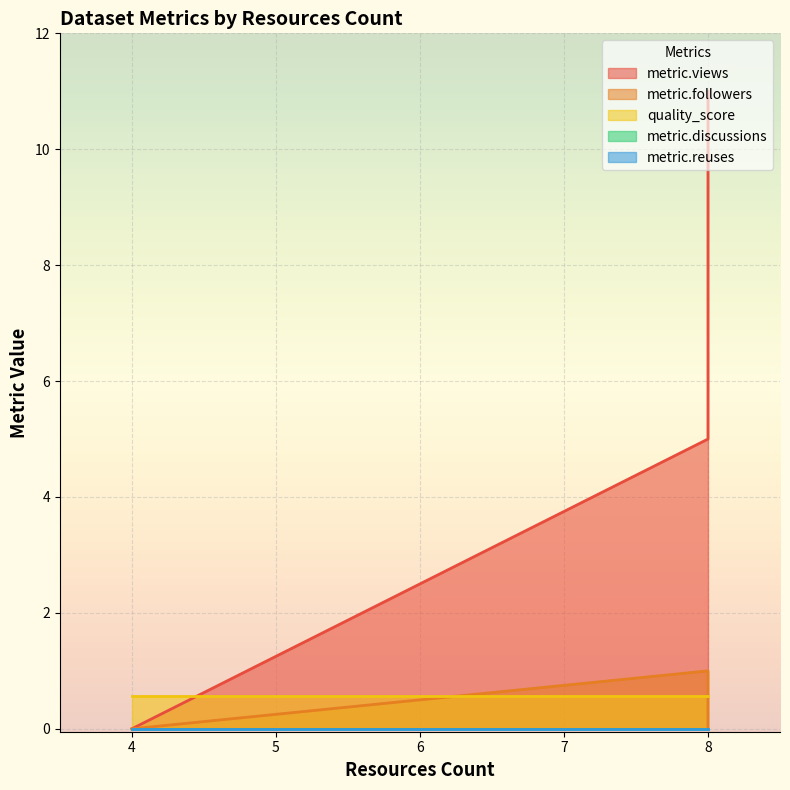

Between 4 and 8, which series saw the biggest shift?

metric.views